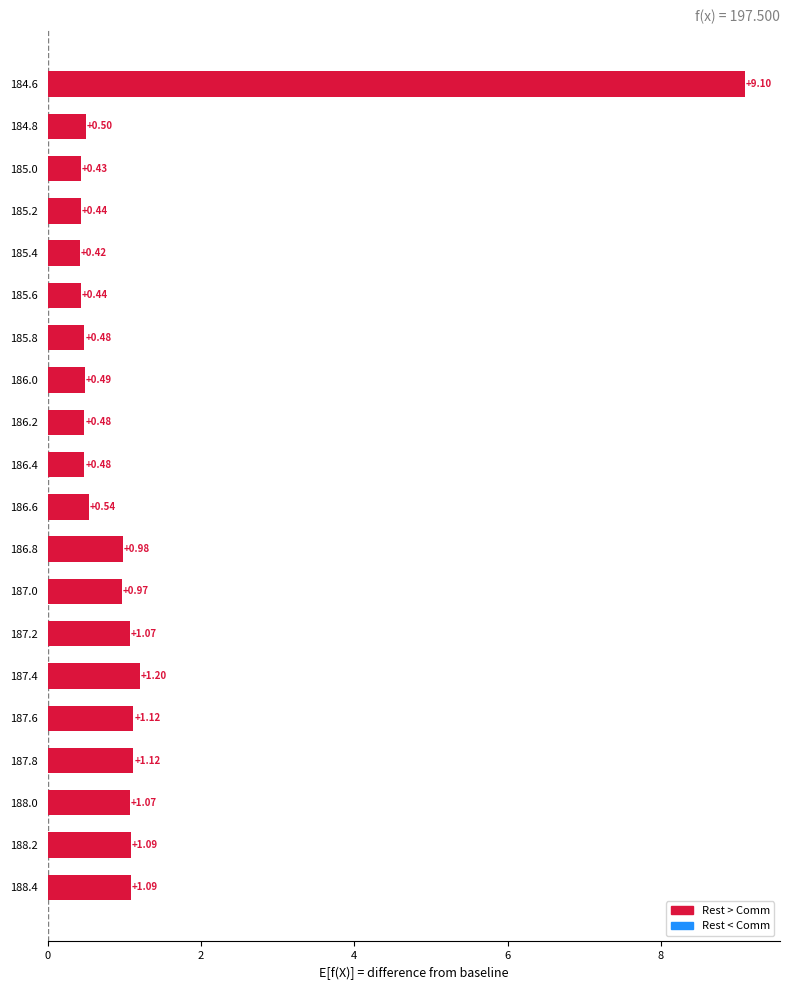

What is the sum of the values at 187.6 and 184.6?

10.2